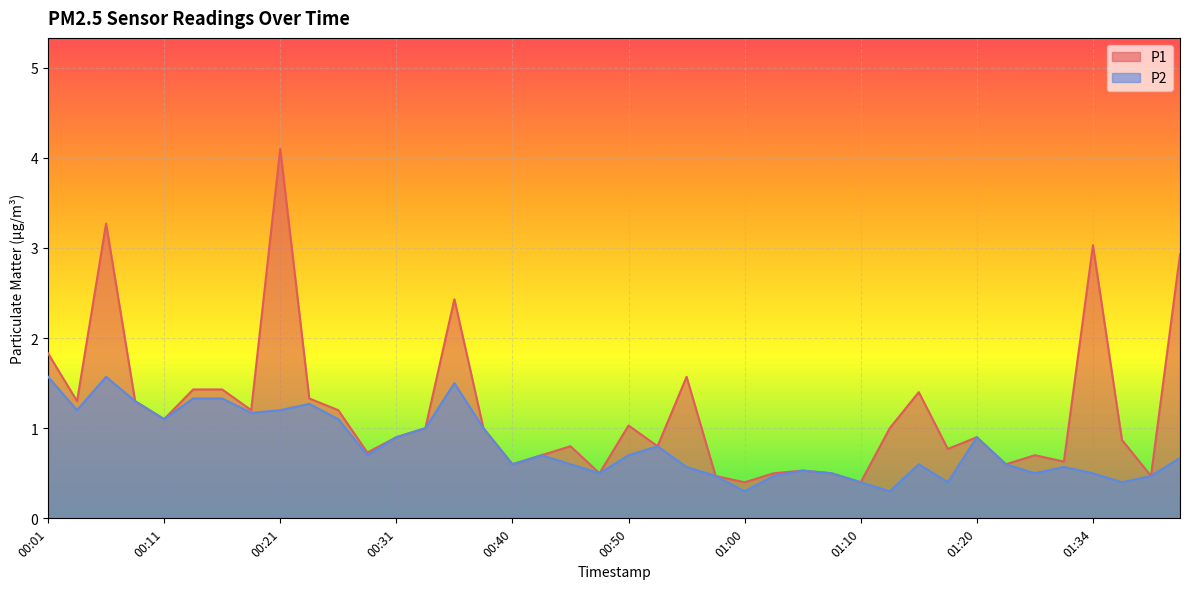

At which category does P2 reach its first local peak?

00:06